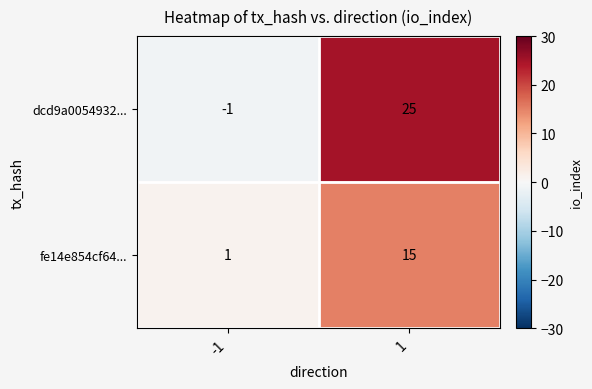

Reading right to left, transcribe all the data shown in this chart.

dcd9a0054932...: 1=25	-1=-1
fe14e854cf64...: 1=15	-1=1